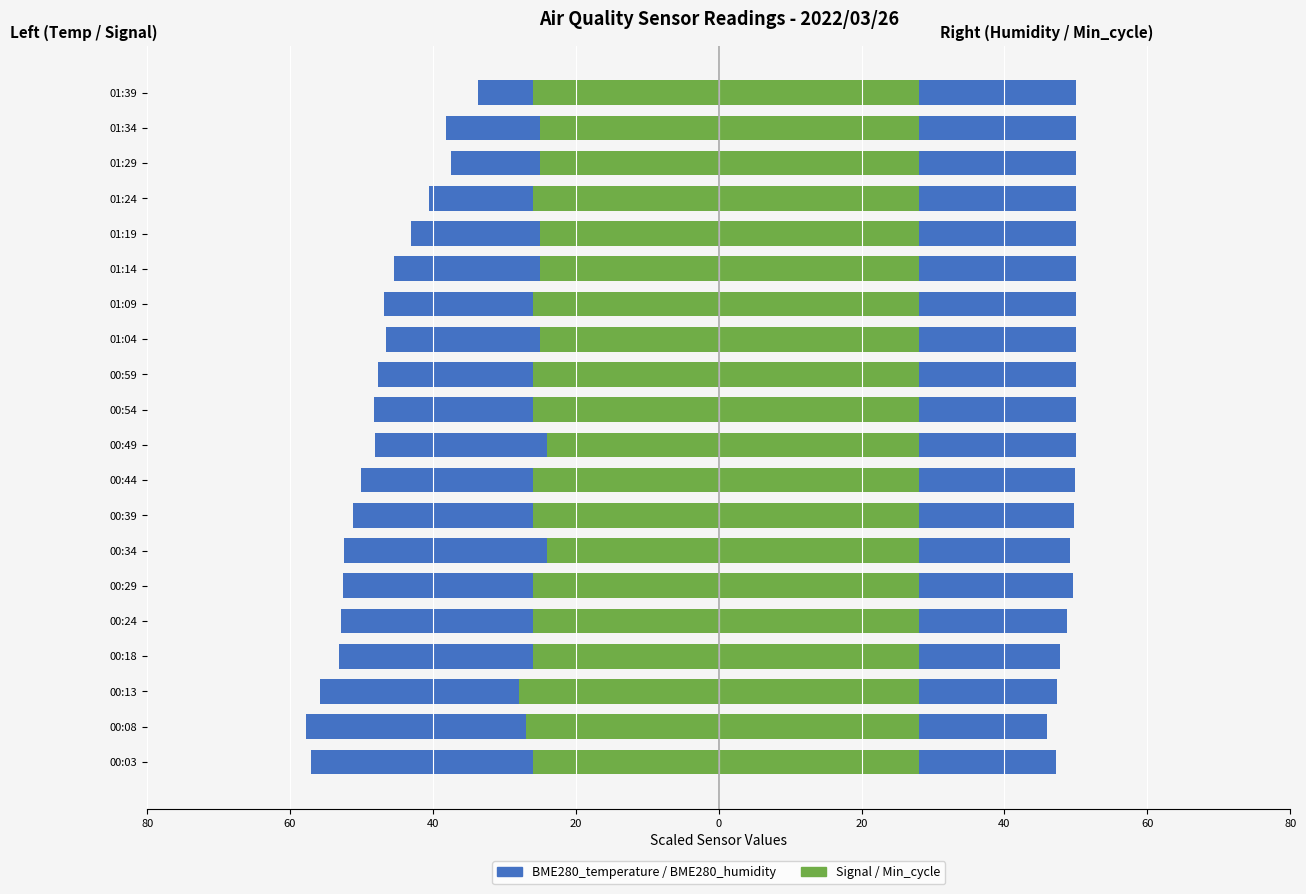

Count the number of categories in the chart.

20